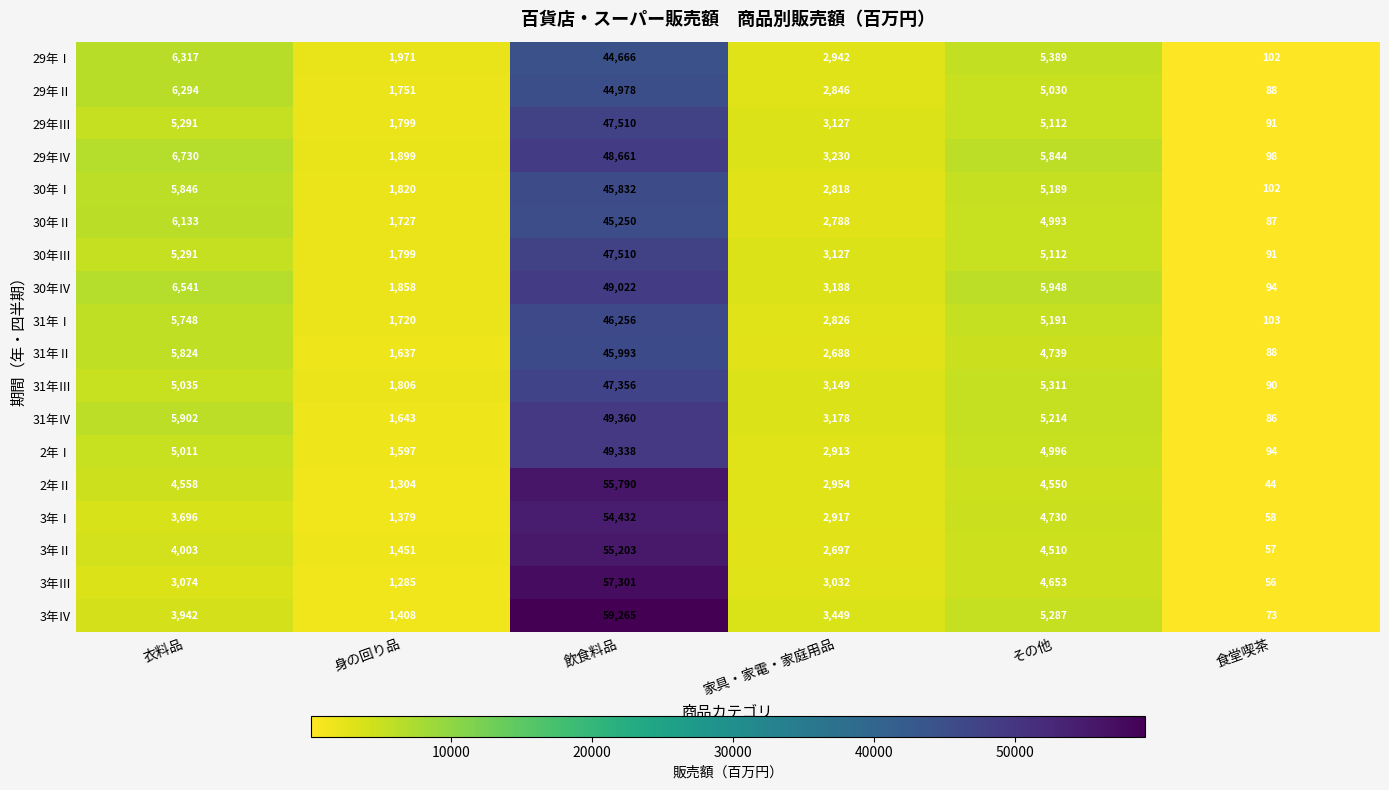

At which category is the sum across all series the highest?

飲食料品